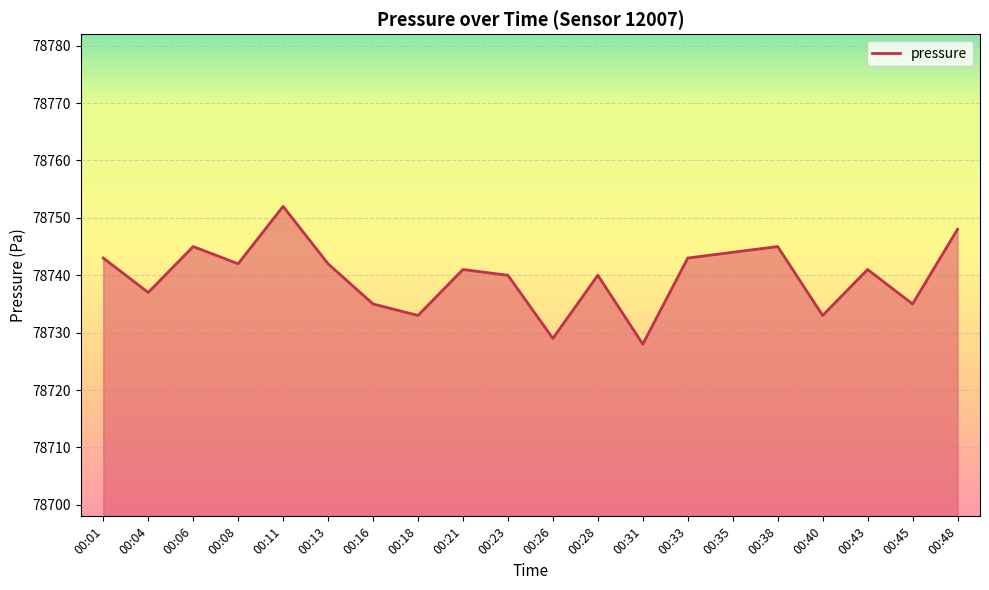

What is the smallest value displayed?

78728